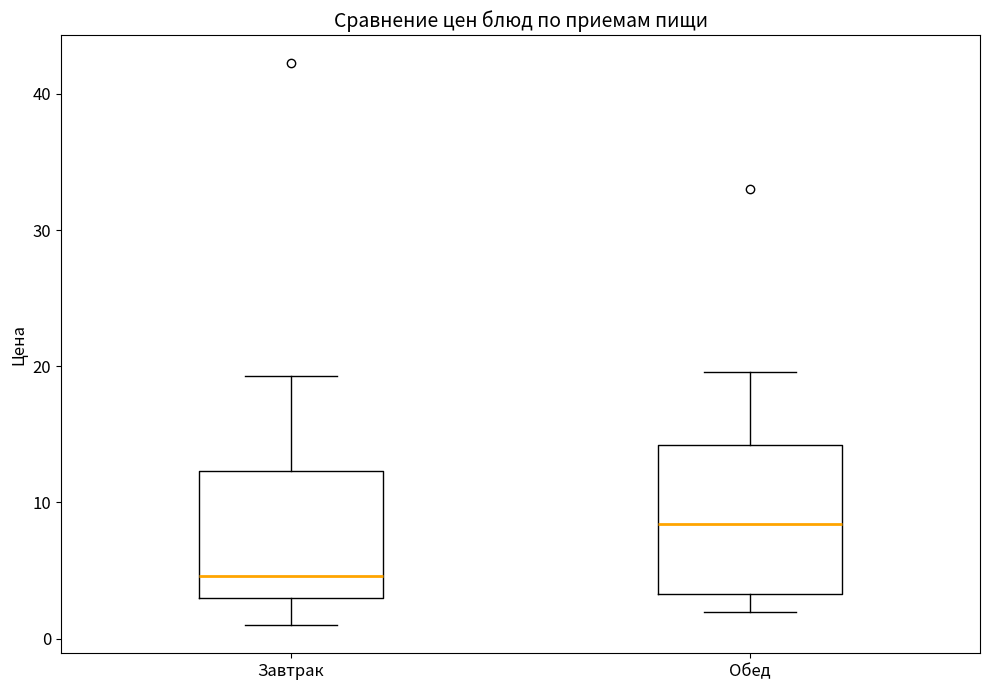

Where is the upper edge of the box for Обед on the y-axis? The values are not printed on the chart, so give them approximately, as read against the axis.

14